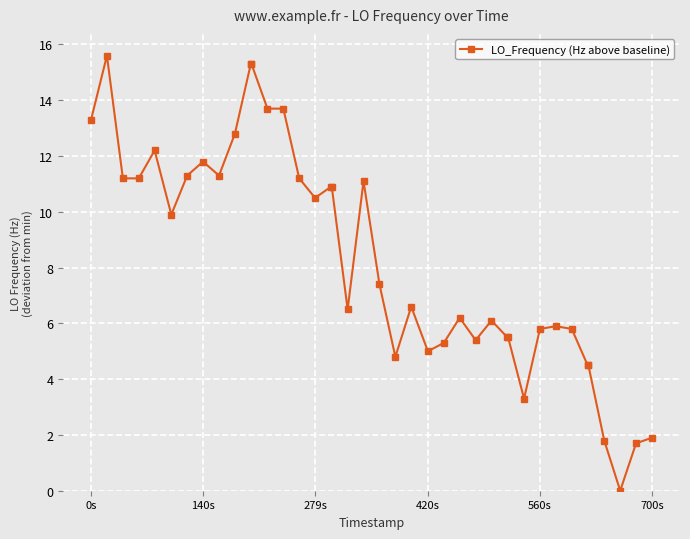

Is this an area chart (filled region under the line)?

No